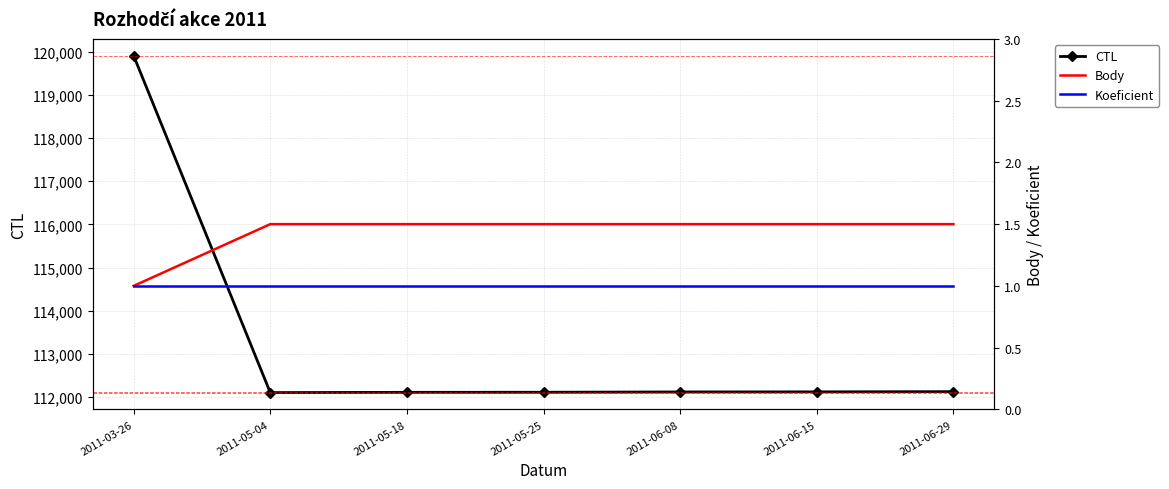

What is the lowest value of the CTL series?

112108